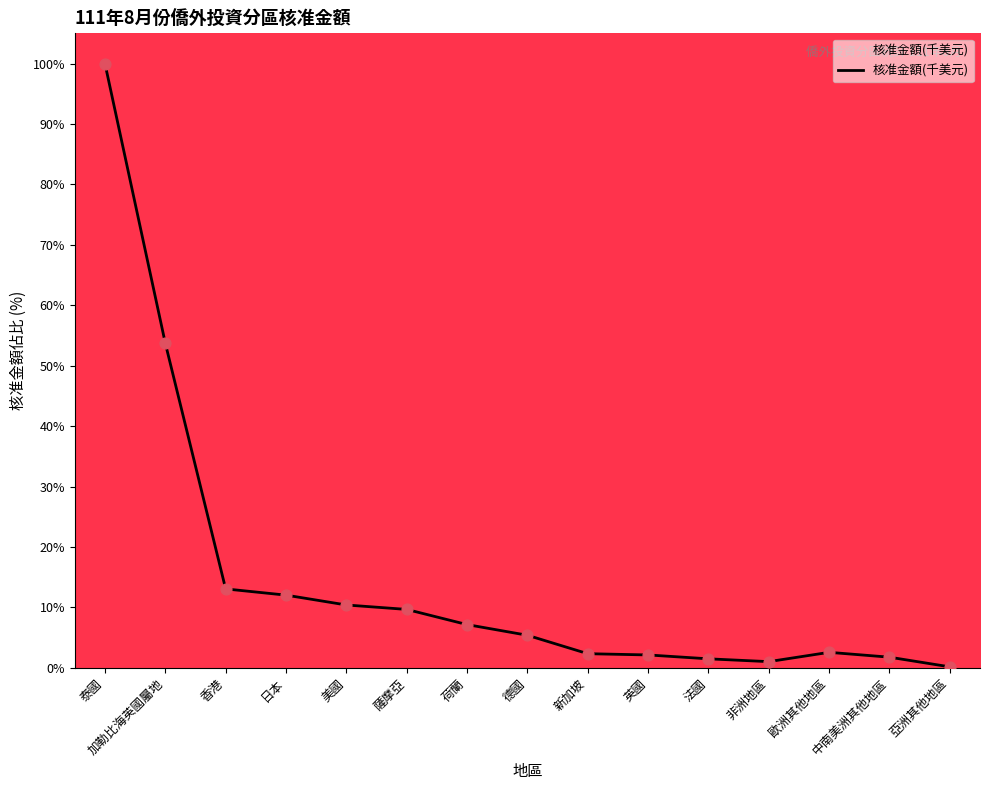

What is the change in value from 非洲地區 to 歐洲其他地區?

+1.5